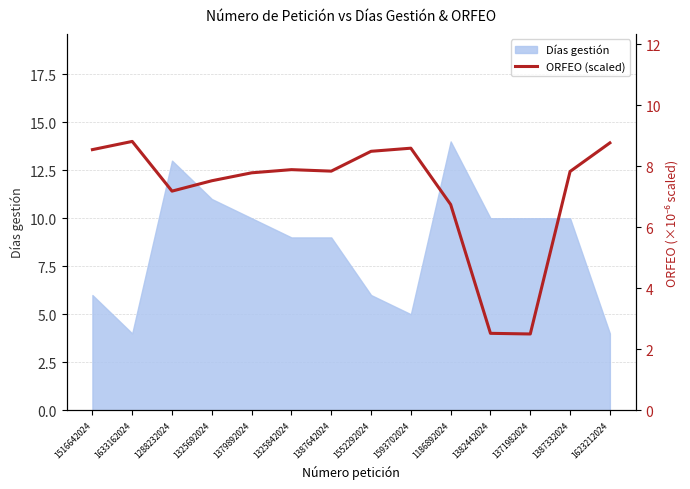

At which category does the data reach its first local valley?

1288232024